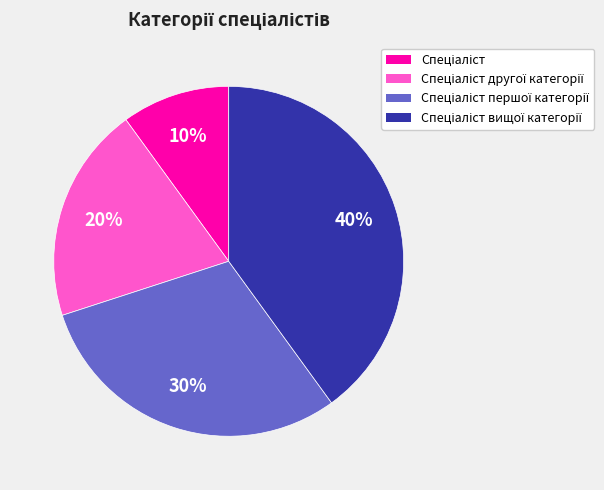

Is there a majority slice in this chart?

No